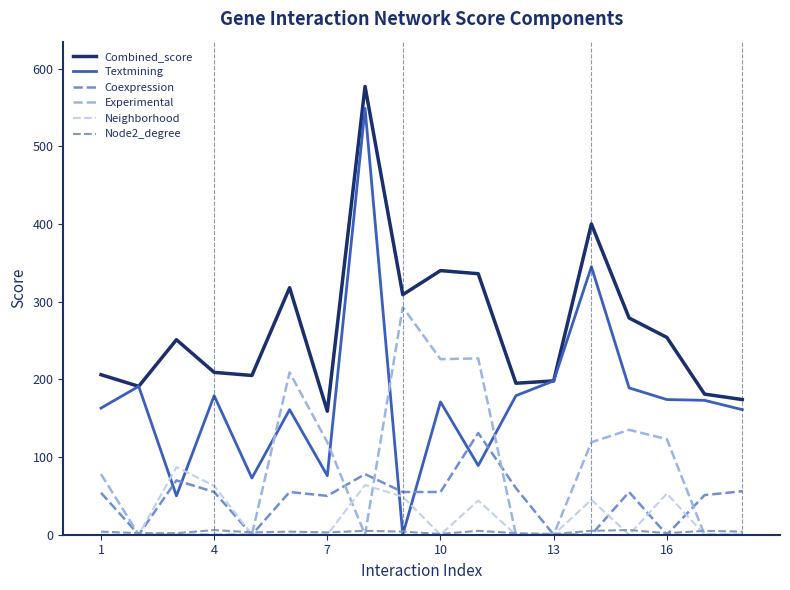

True or false: Combined_score and Experimental intersect in this chart.

False